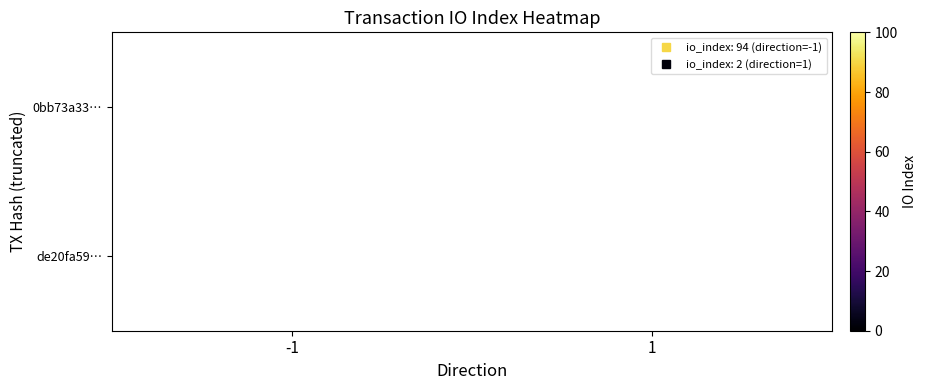

At how many categories does at least one series exceed 69?

1